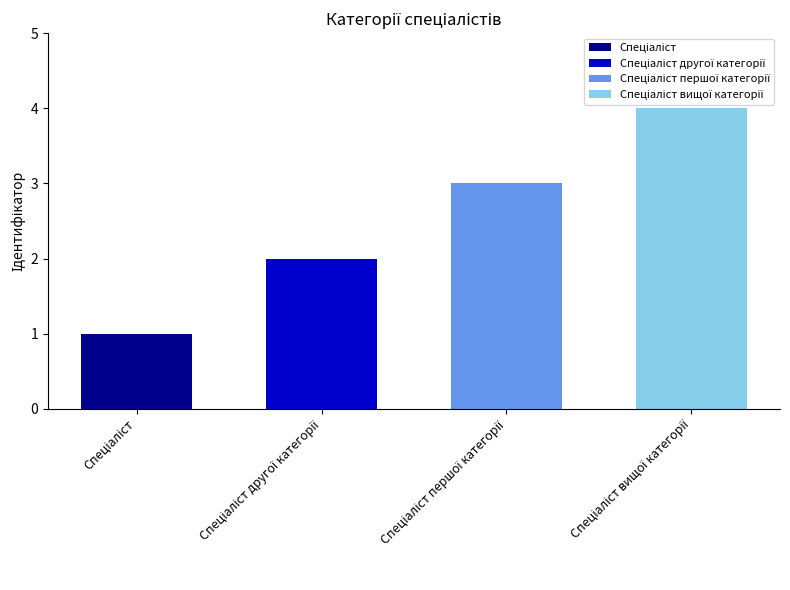

Reading left to right, extract all data points from this chart.

1	2	3	4